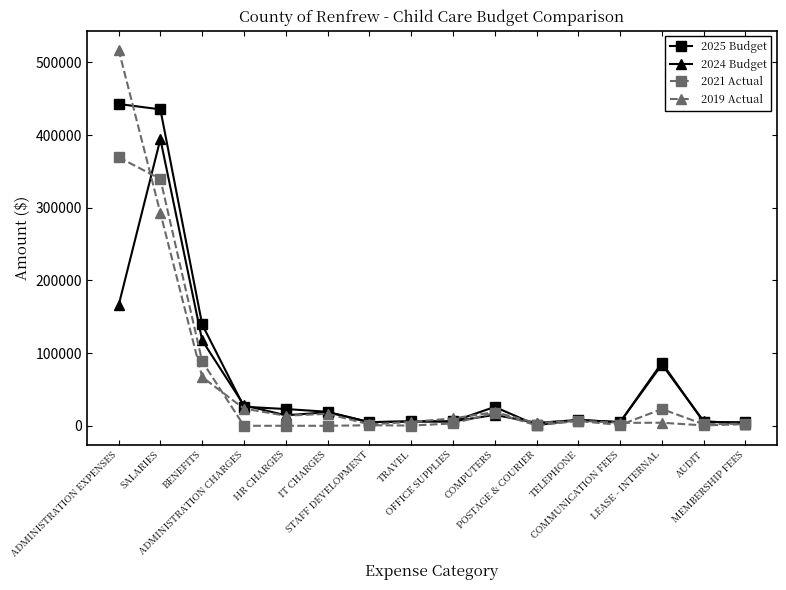

What is the label of the 2nd point from the left?

SALARIES